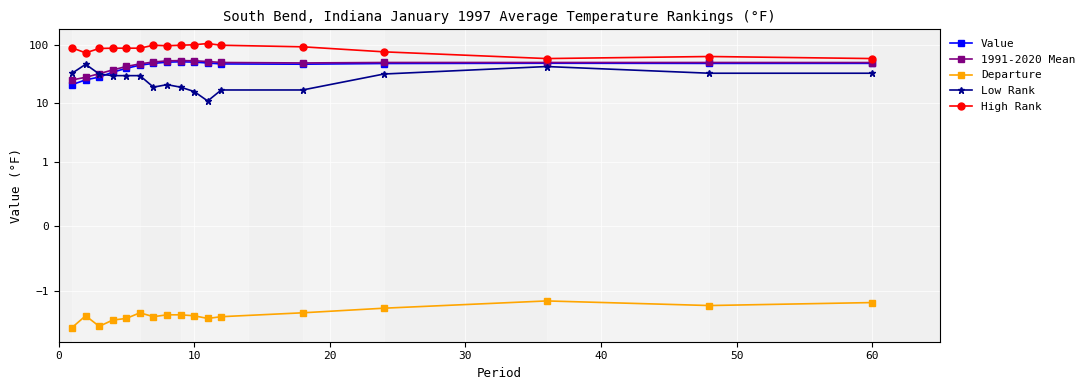

Reading left to right, what are all the values shown in this chart?

Value: 21.0	25.4	28.3	34.4	40.1	45.4	48.7	51.2	51.9	51.3	49.5	47.7	47.2	48.5	49.0	48.7	48.8
1991-2020 Mean: 25.3	28.1	32.4	37.6	43.1	47.8	51.5	53.8	54.5	54.0	52.5	50.5	49.6	50.5	50.5	50.5	50.4
Departure: -4.3	-2.7	-4.1	-3.2	-3.0	-2.4	-2.8	-2.6	-2.6	-2.7	-3.0	-2.8	-2.4	-2.0	-1.5	-1.8	-1.6
Low Rank: 33.0	47.0	32.0	30.0	30.0	30.0	19.0	21.0	19.0	16.0	11.0	17.0	17.0	32.0	43.0	33.0	33.0
High Rank: 90.0	74.0	88.0	89.0	89.0	89.0	100.0	98.0	100.0	102.0	107.0	100.0	94.0	77.0	59.0	64.0	59.0